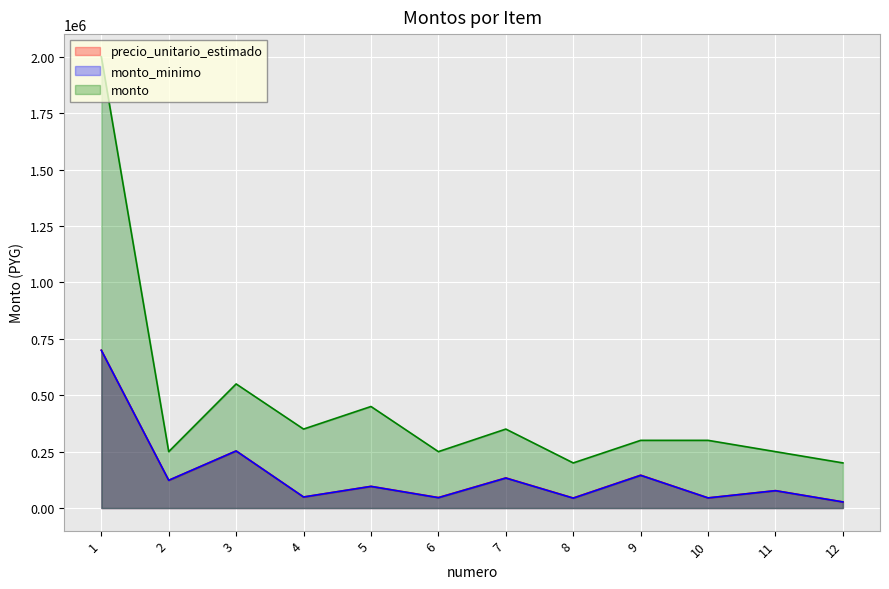

What is the value of the monto_minimo point at the 10th from the left?

45000